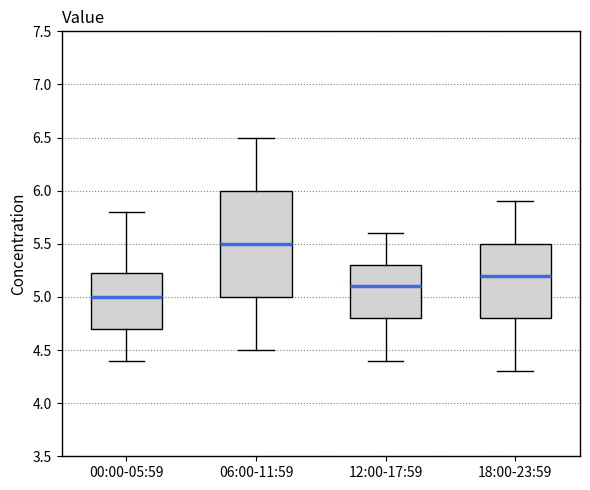

Reading left to right, transcribe this box plot: for each box, give where its median line is, the range the box spans, and where its two whiskers end, as read against the y-axis. The values are not printed on the chart, so give them approximately, as read against the axis.

00:00-05:59: median 5.00, box 4.70 to 5.25, whiskers 4.40 to 5.80
06:00-11:59: median 5.50, box 5.00 to 6.00, whiskers 4.50 to 6.50
12:00-17:59: median 5.10, box 4.80 to 5.30, whiskers 4.40 to 5.60
18:00-23:59: median 5.20, box 4.80 to 5.50, whiskers 4.30 to 5.90